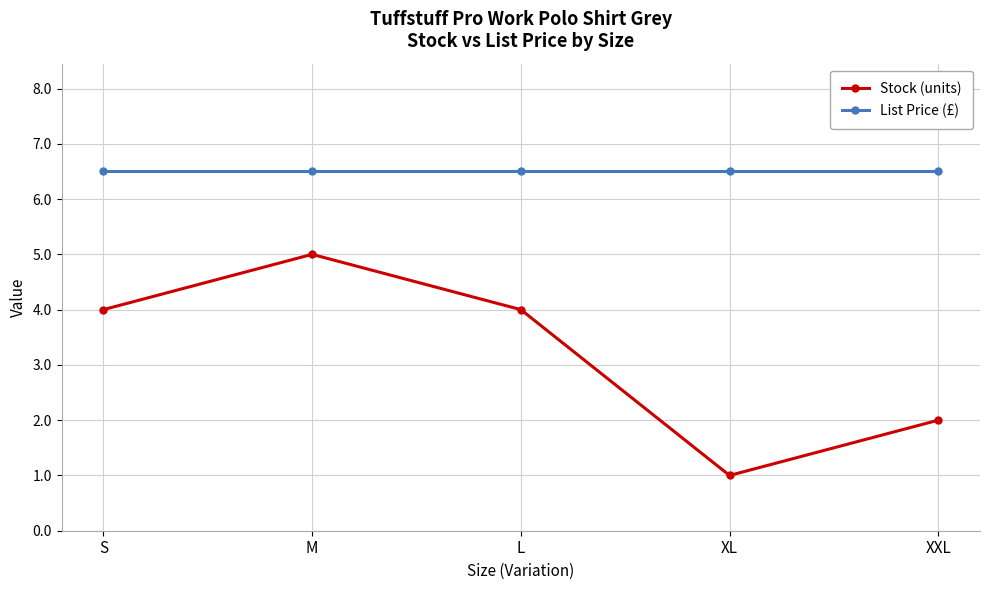

What is the label of the 1st point from the left?

S